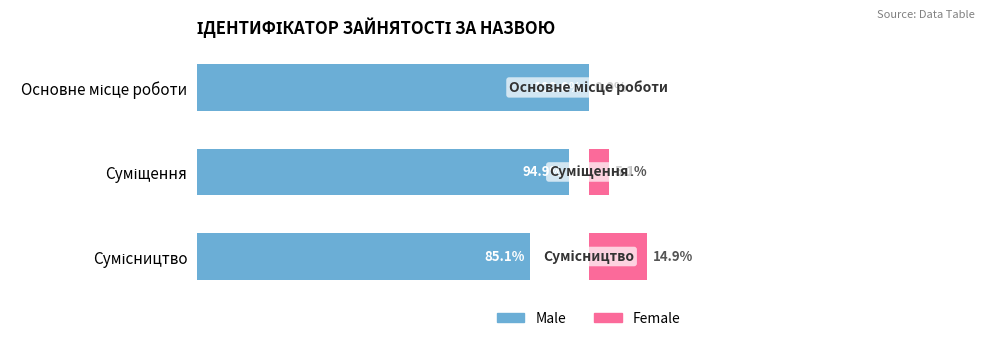

What is the sum of all Male values?

280.0